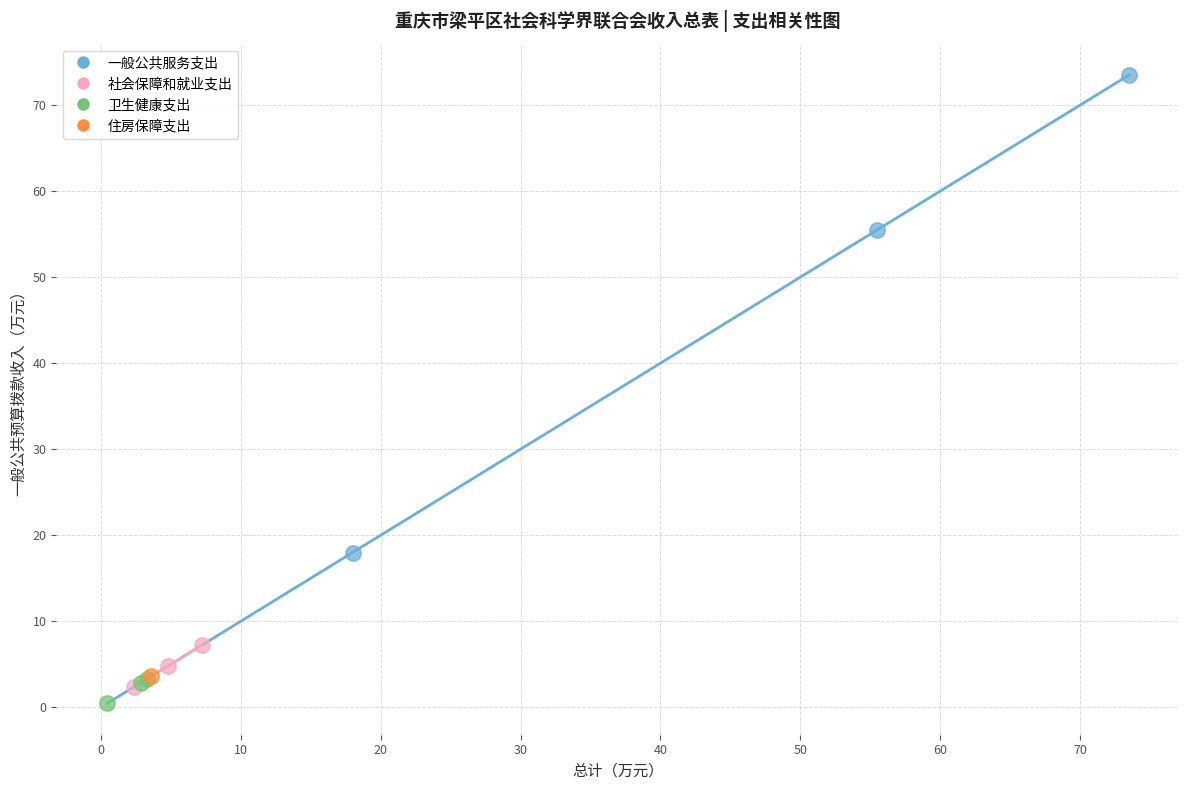

What are all the series names shown in the legend?

一般公共服务支出, 社会保障和就业支出, 卫生健康支出, 住房保障支出